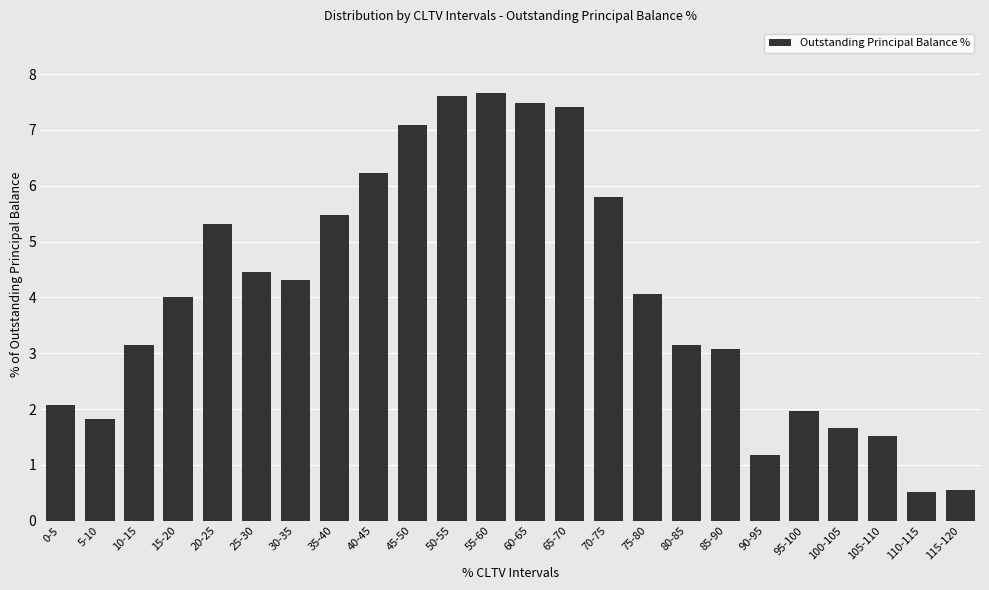

What is the sum of the values at 65-70 and 60-65?

14.9